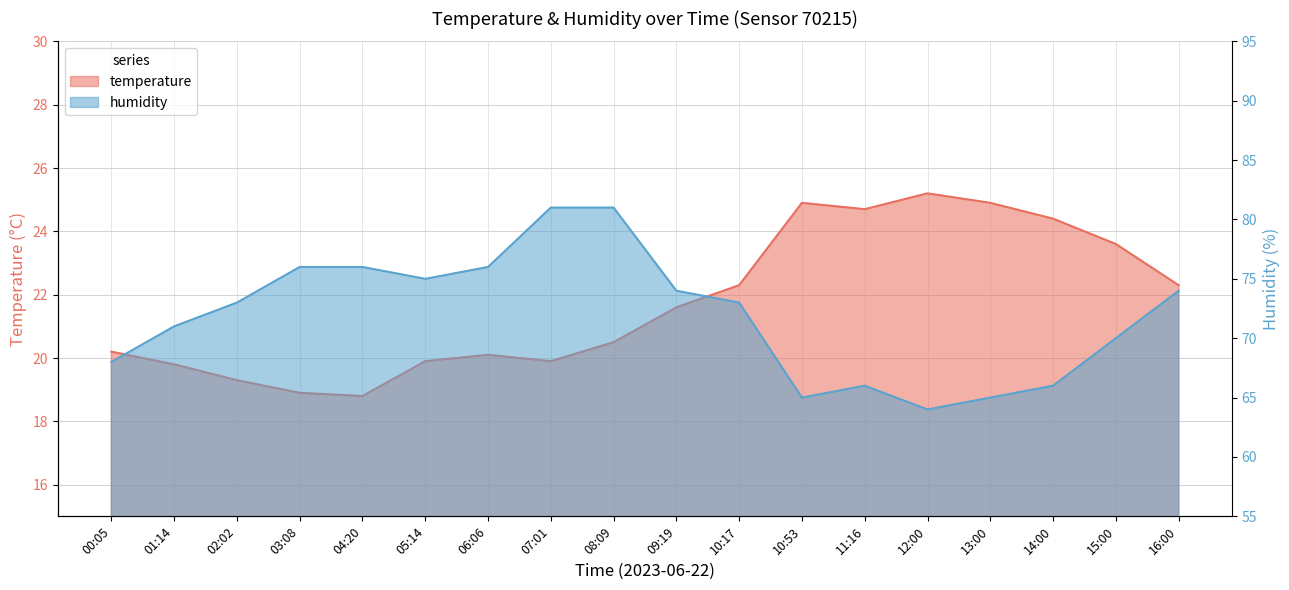

At how many categories does at least one series exceed 65?

15